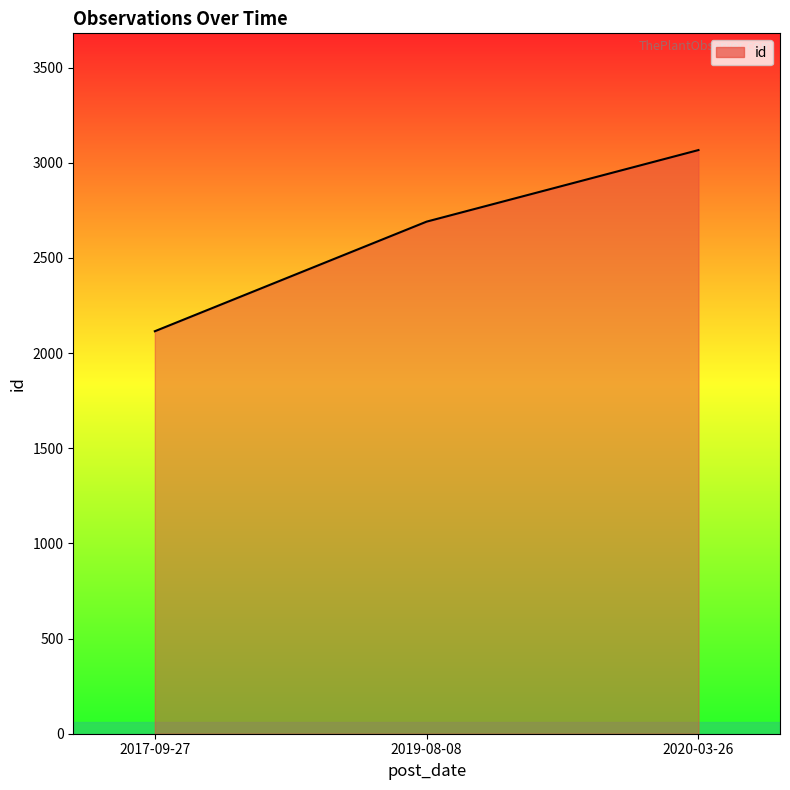

How many lines are shown in the chart?

1